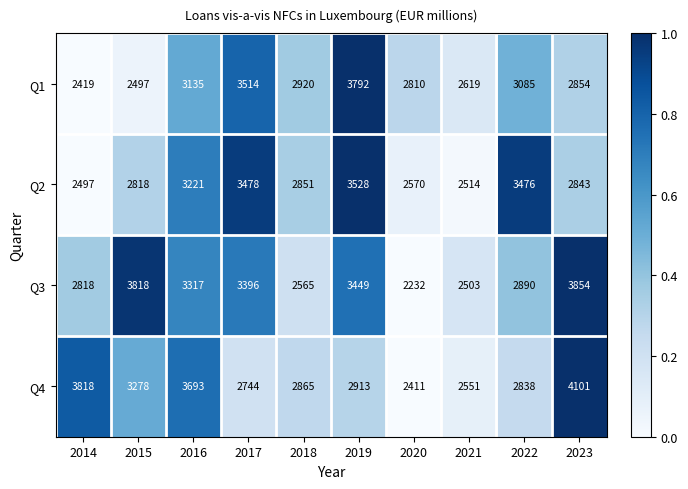

At which label is Q2 closest to 3012?

2018